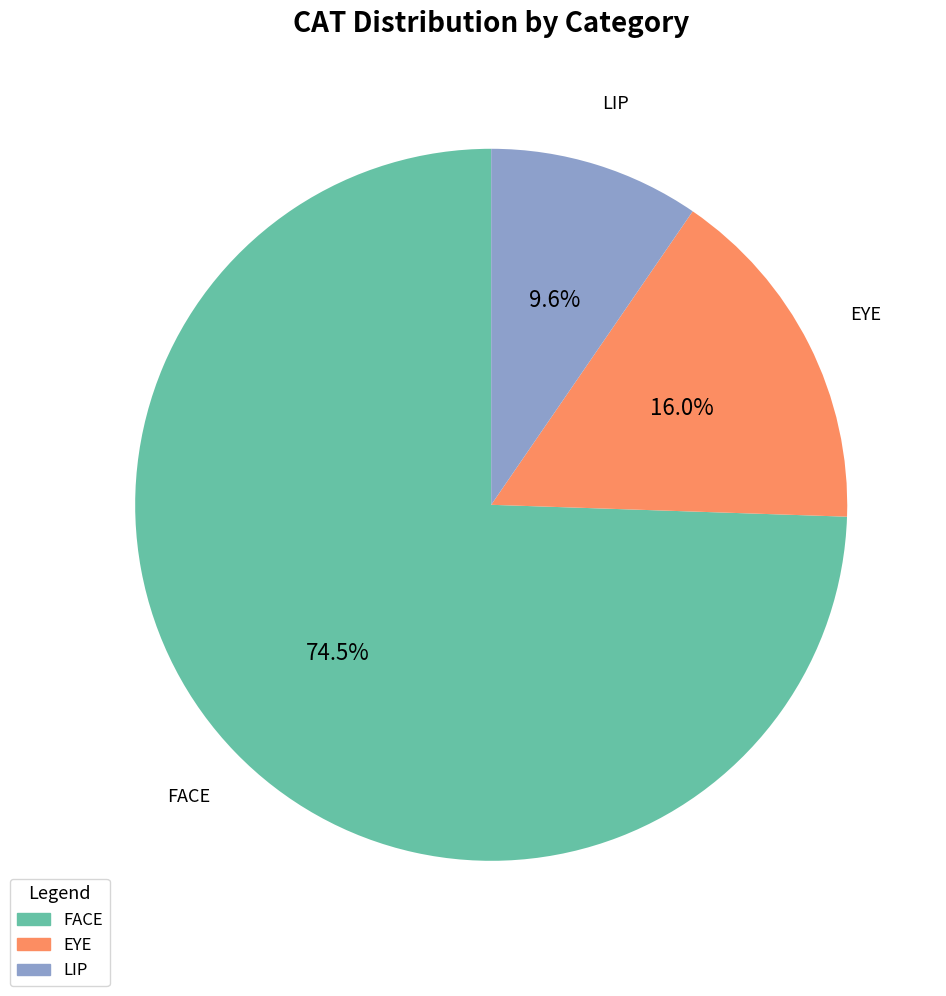

Rank the categories by value from highest to lowest.

FACE, EYE, LIP